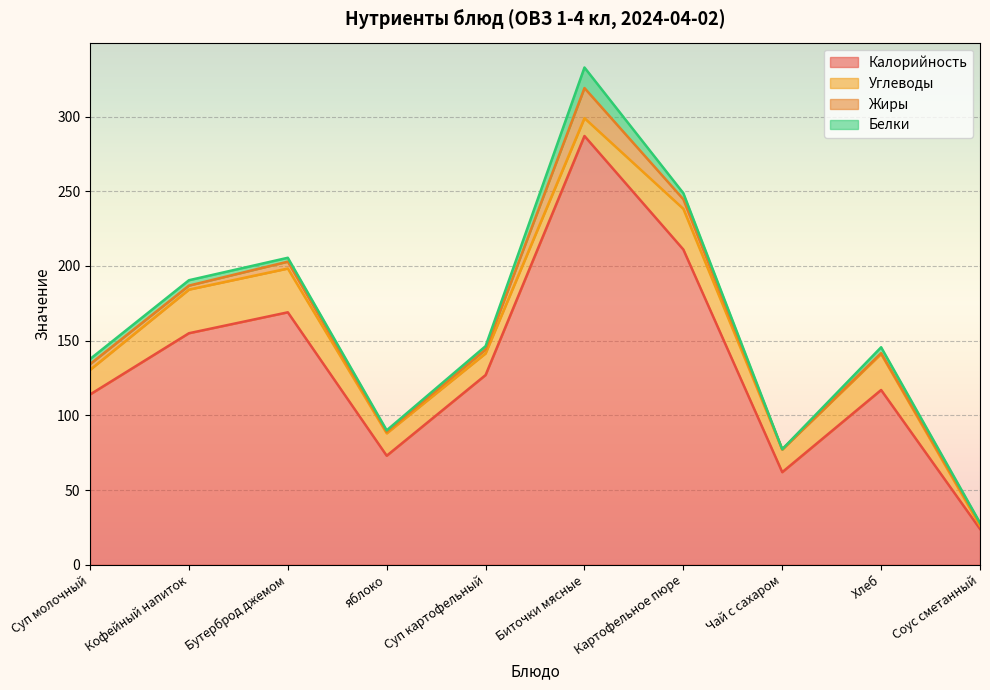

Between Бутерброд джемом and Кофейный напиток, which is larger?

Бутерброд джемом